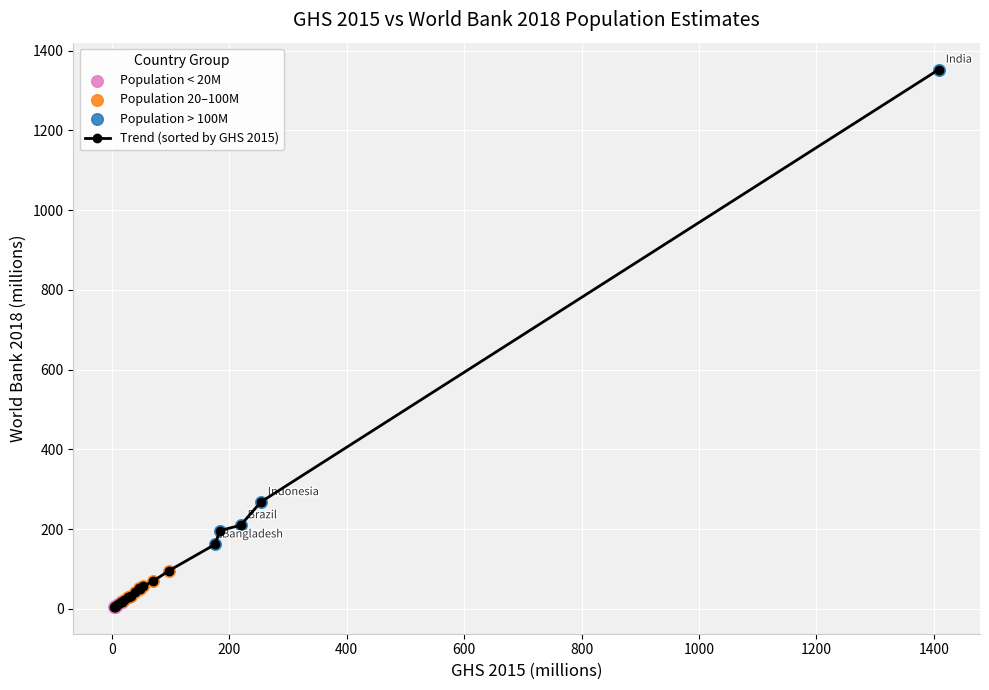

True or false: there are more than 0 points higher than both neighbors.

True